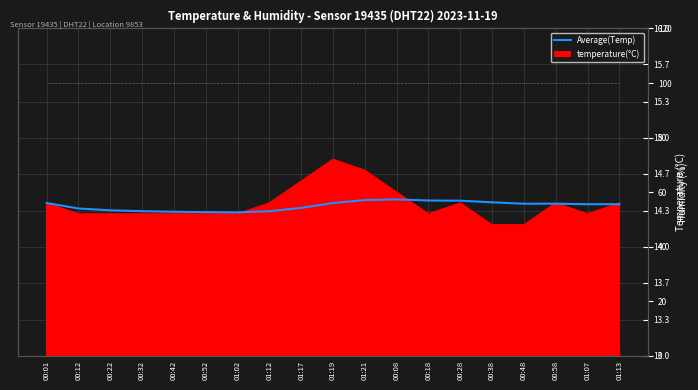

What position from the left is 01:21?

11